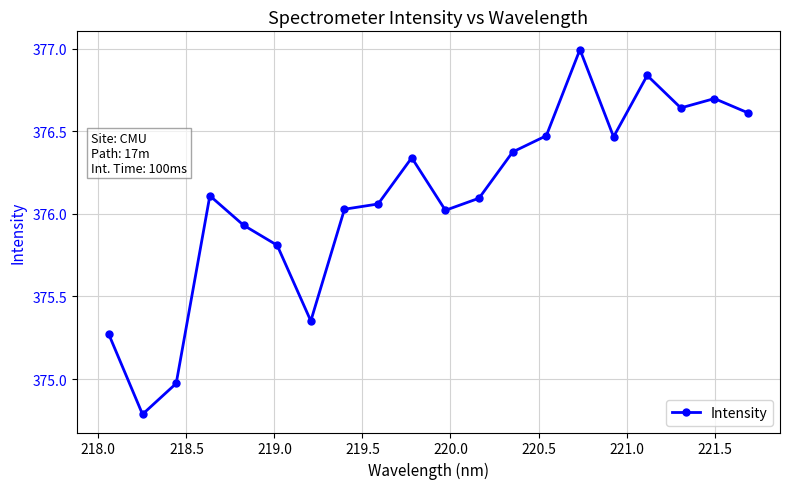

What is the difference between the maximum and minimum values?

2.2